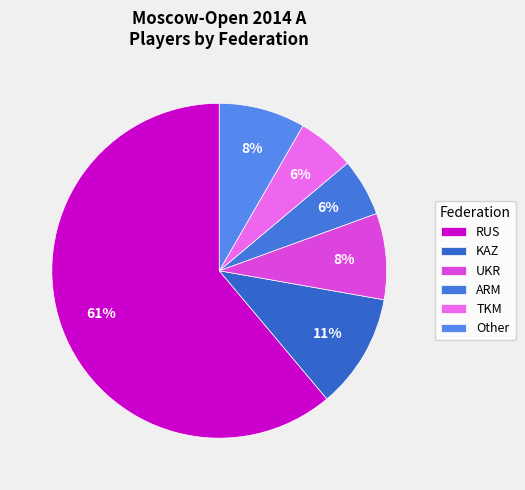

Which slice is the largest?

RUS